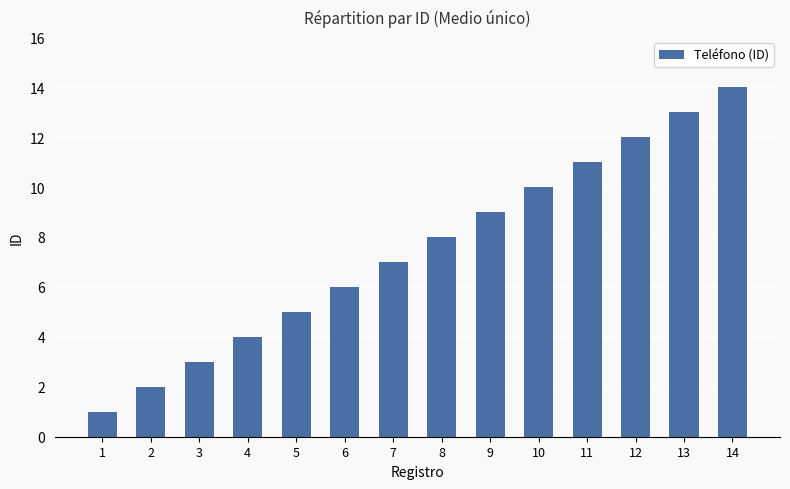

The chart shows a value of 8 at 8. True or false?

True